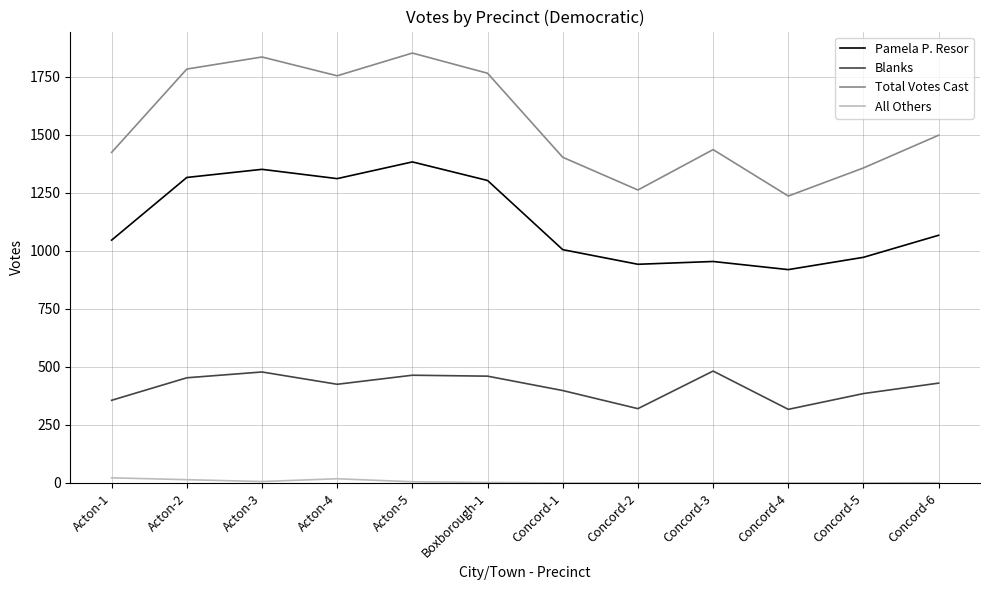

True or false: Total Votes Cast and All Others intersect in this chart.

False